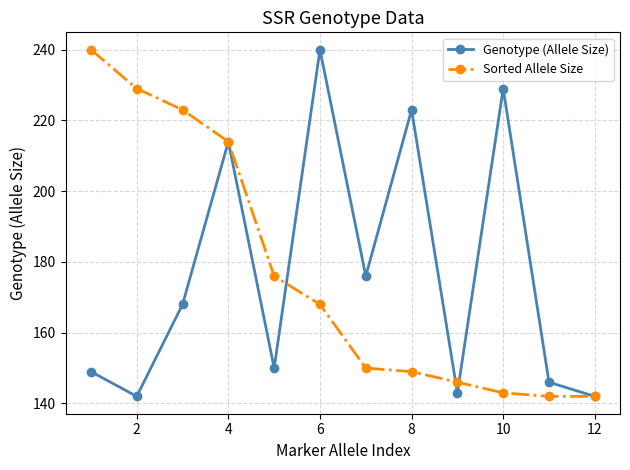

What is the difference between the second highest and second lowest values in the Genotype (Allele Size) series?

87